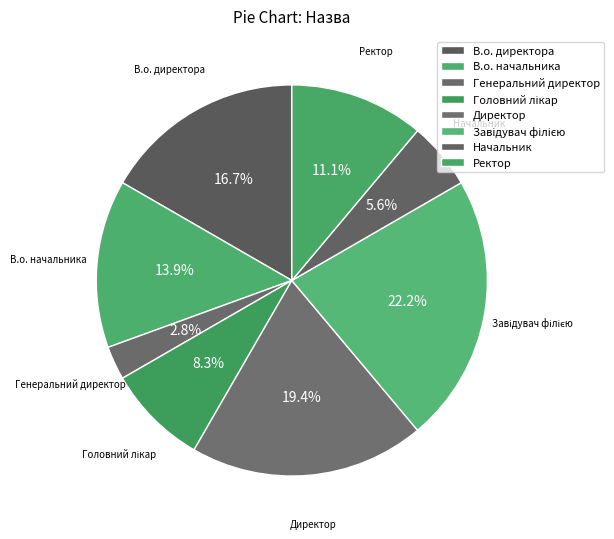

How many slices are in this pie chart?

8